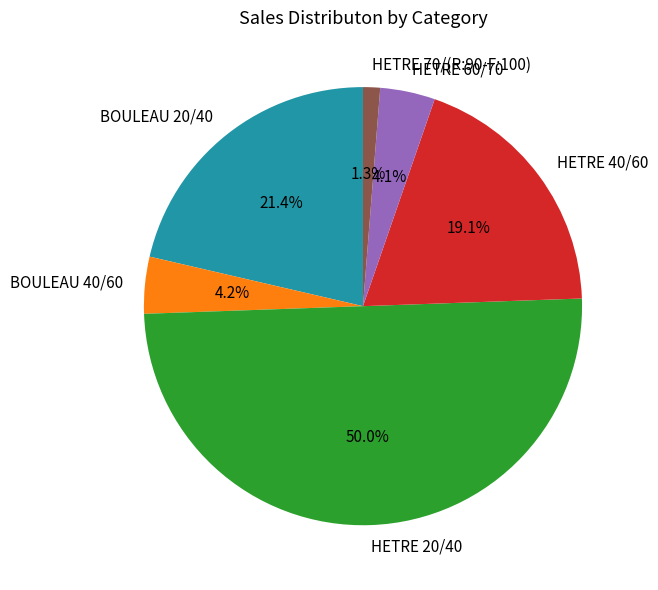

What percentage is NOT represented by BOULEAU 40/60?

95.8%